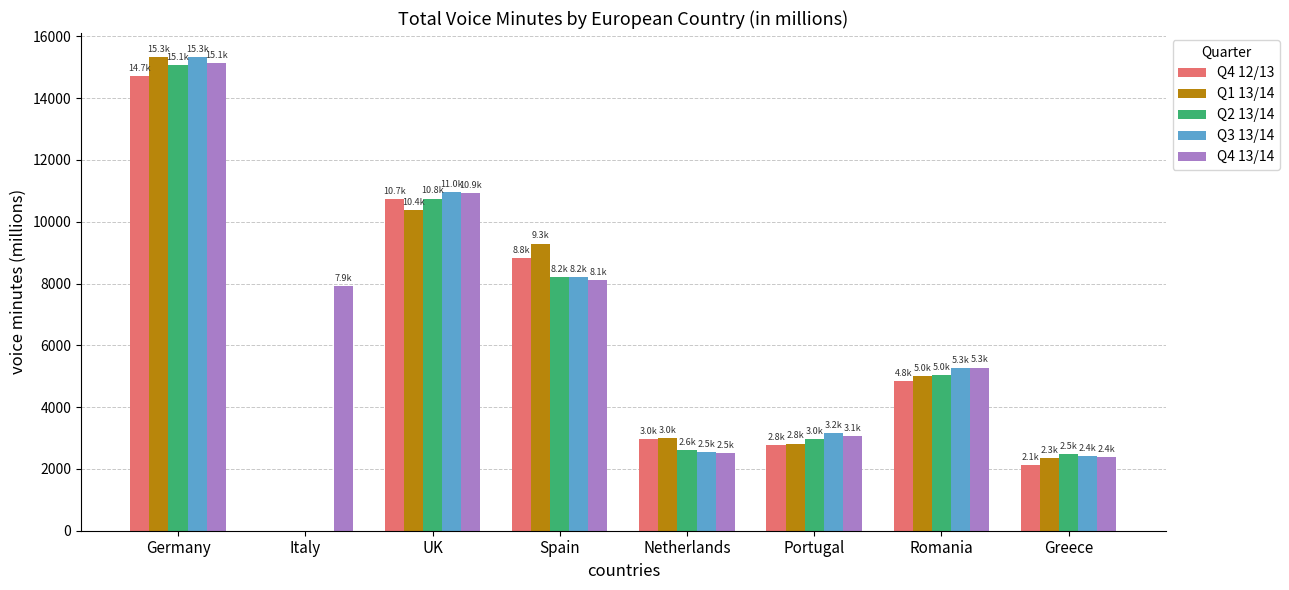

What value does the Q4 12/13 series have at Portugal?

2770